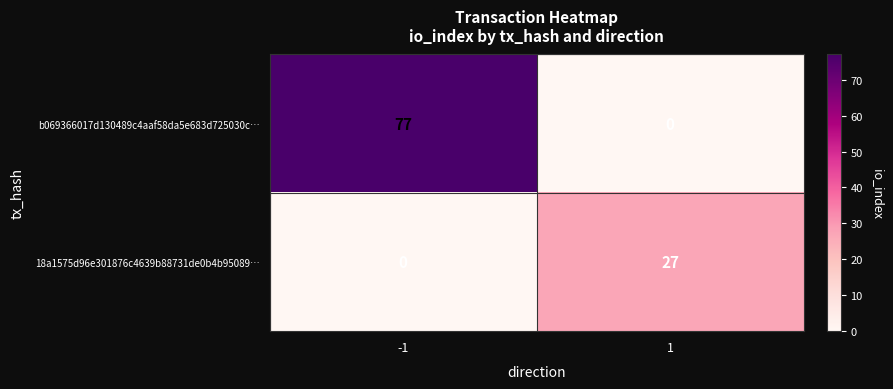

At how many categories does at least one series exceed 10?

2